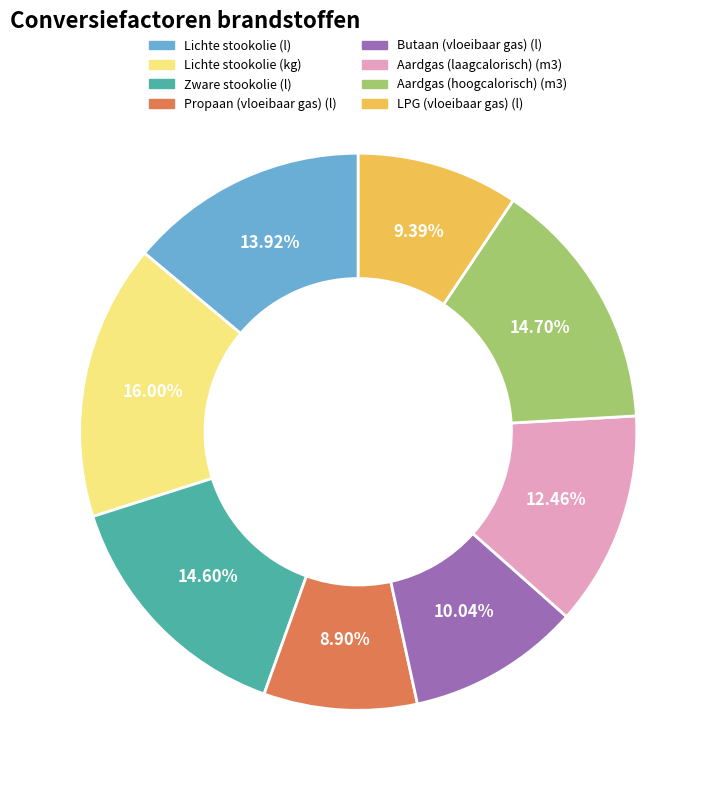

To the nearest percent, what portion does Lichte stookolie (l) represent?

14%